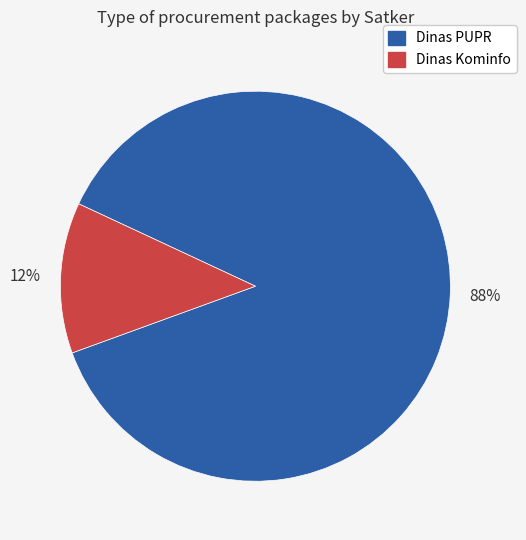

How many slices are in this pie chart?

2